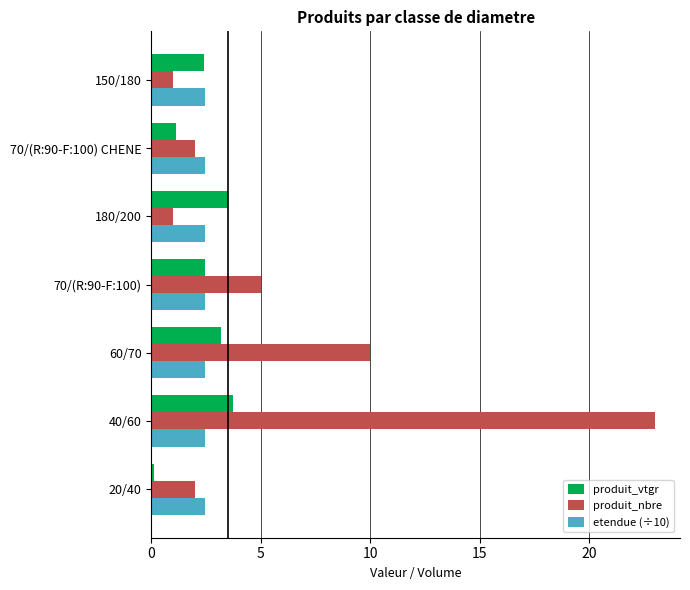

At how many categories does at least one series exceed 17?

1